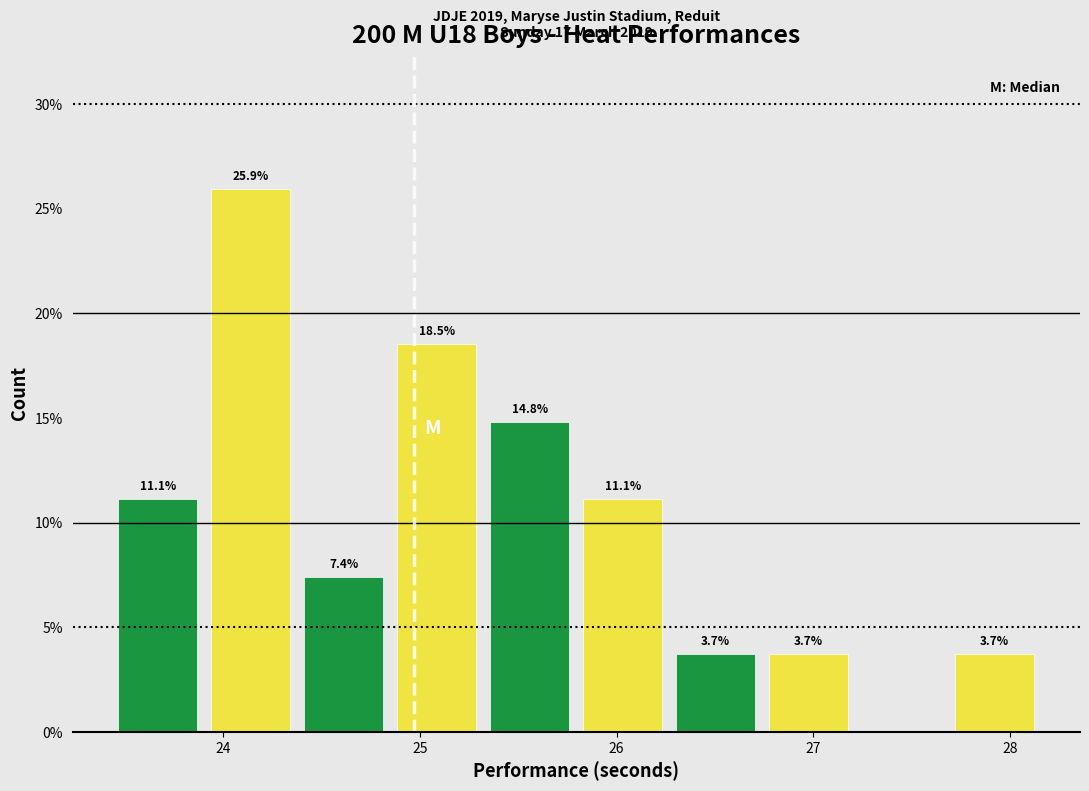

Over which range of the x-axis is the bar tallest?

23.9 to 24.4